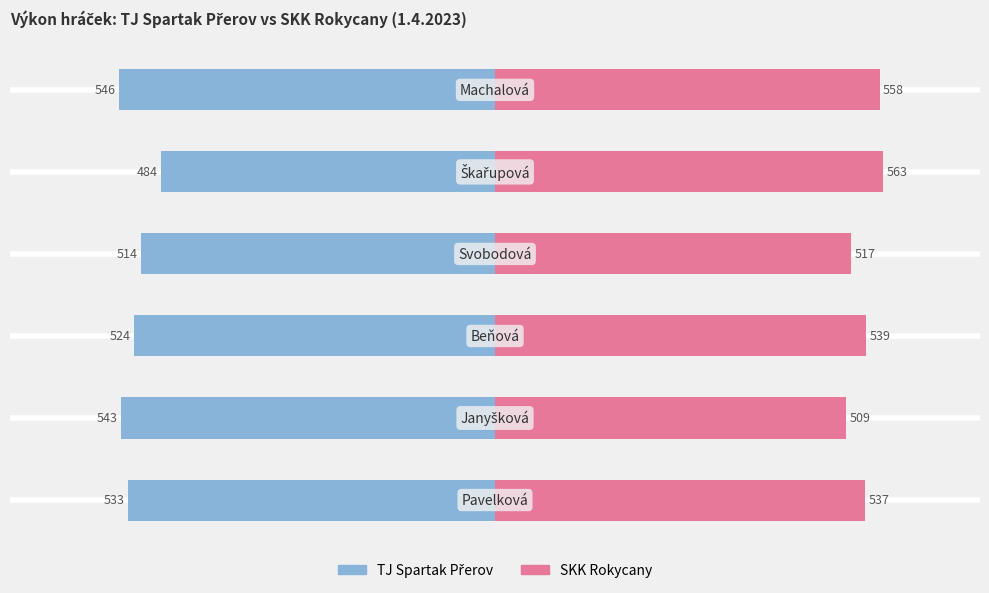

List the series in order of their overall mean, highest first.

SKK Rokycany, TJ Spartak Přerov